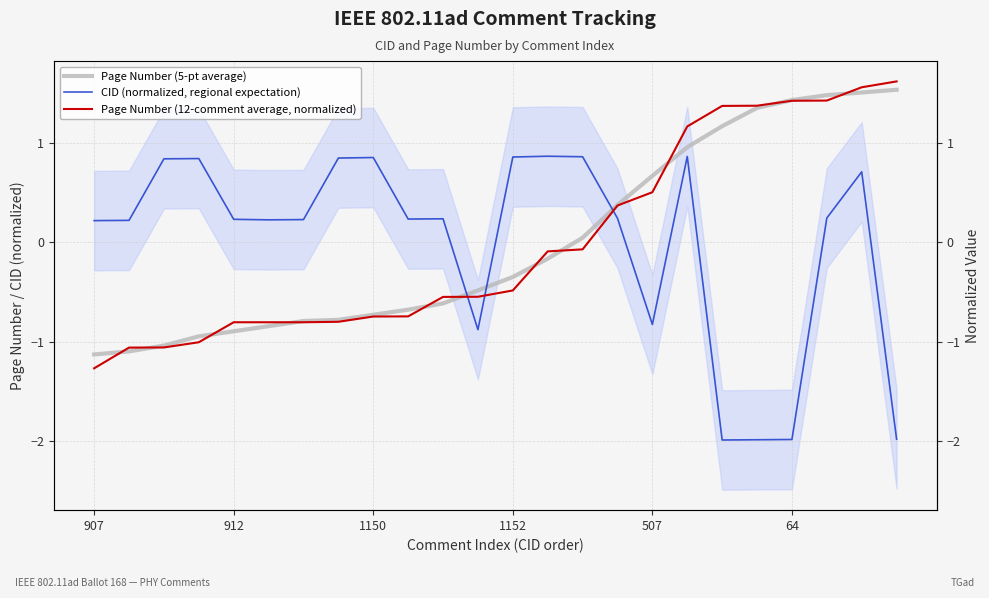

True or false: CID (normalized, regional expectation) has more than 2 interior local peaks.

True